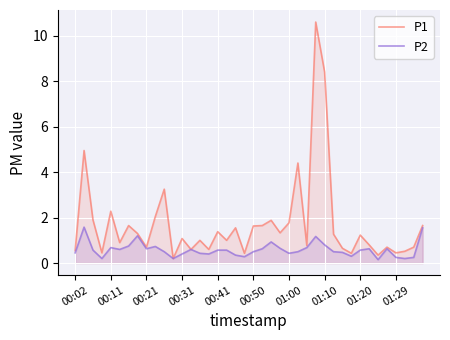

What is the maximum value shown in the chart?

10.6